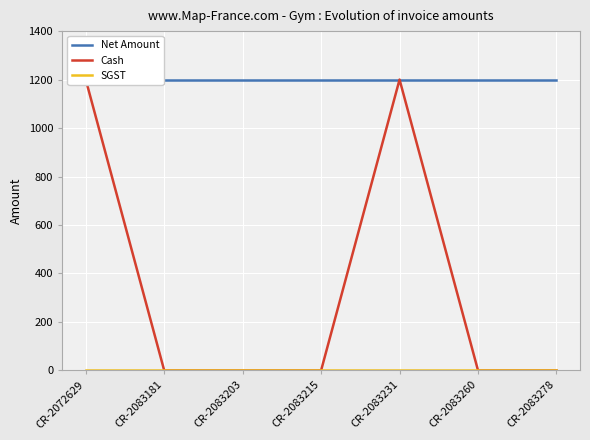

Is the value of Net Amount at CR-2083215 greater than the value of Cash at CR-2083278?

Yes